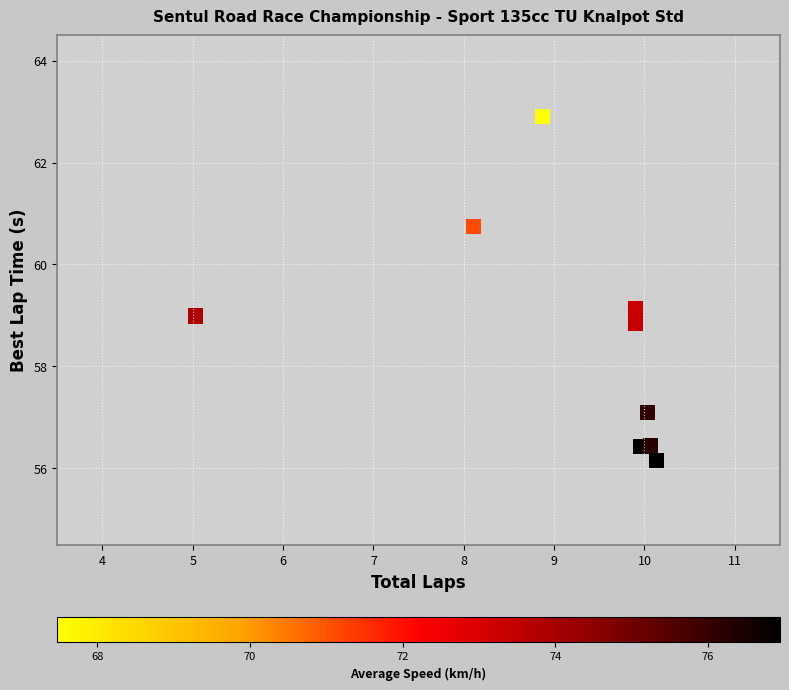

What is the range of X values (max minus min)?

5.1